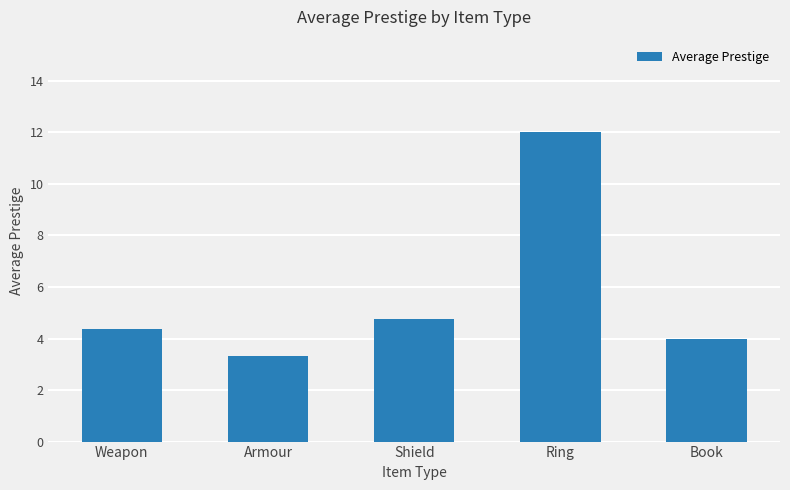

What is the difference between the values at Weapon and Shield?

0.4